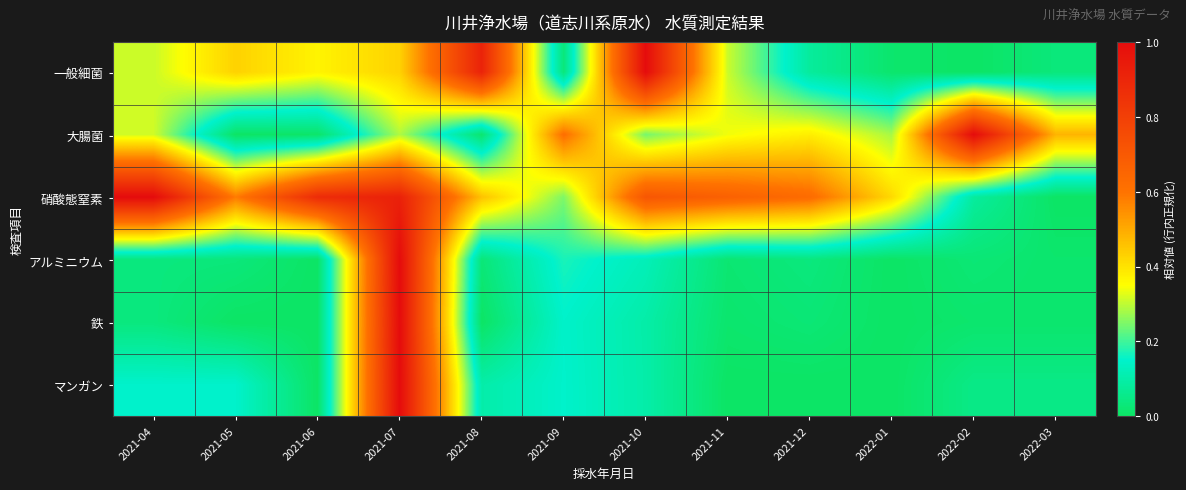

Between 2021-12 and 2022-02, which series saw the biggest shift?

大腸菌